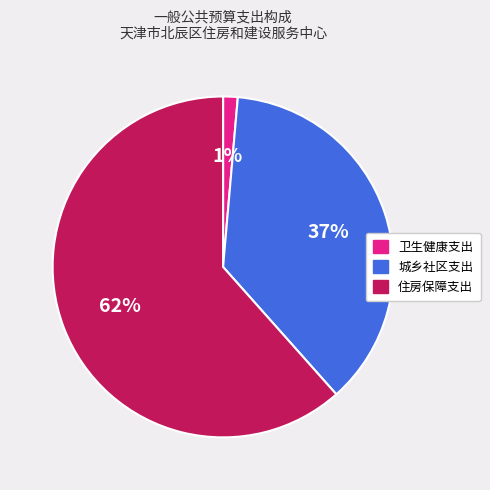

Is there any slice that represents more than half of the pie?

Yes